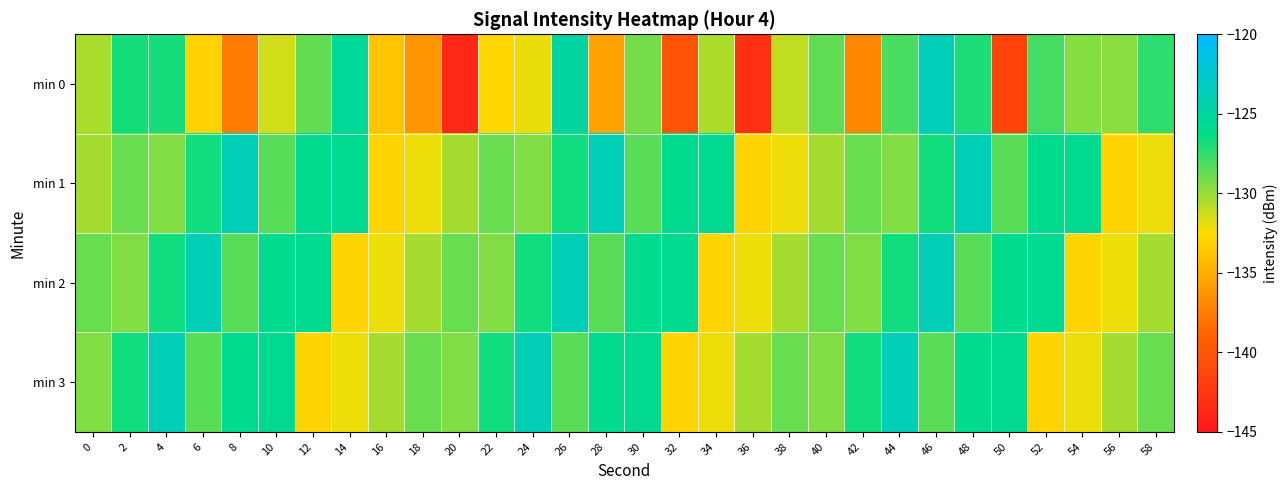

Which has a higher value, 18 or 30?

30